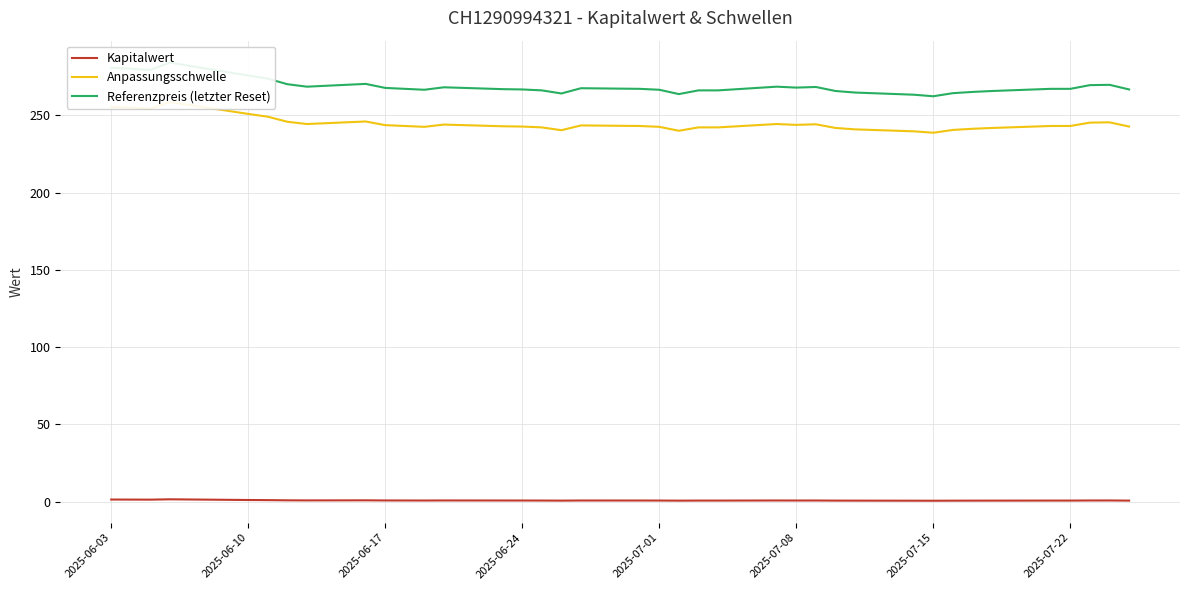

How many interior local peaks does the Anpassungsschwelle series have?

7